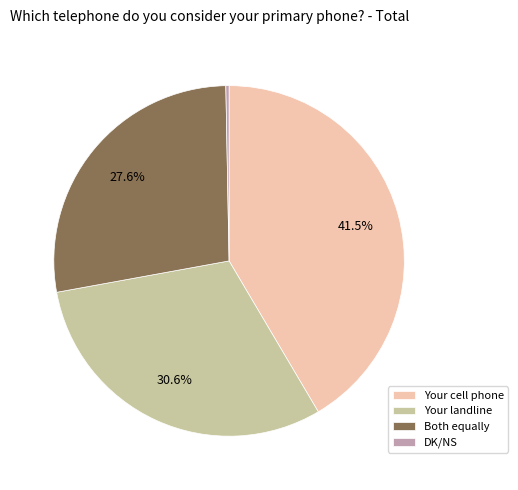

How many slices are in this pie chart?

4